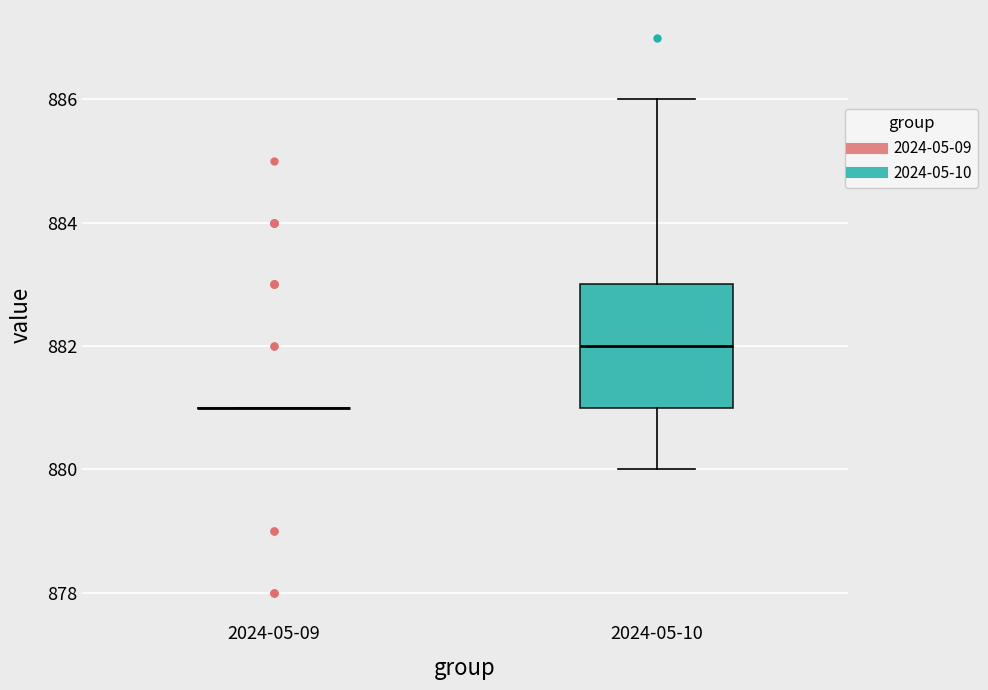

Comparing the boxes themselves (not the whiskers), which one is the tallest?

2024-05-10